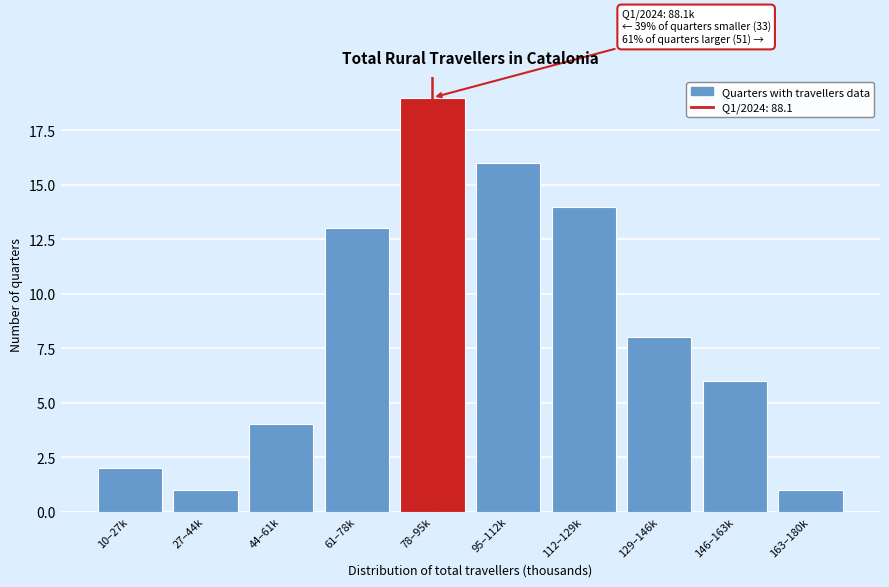

Reading left to right, transcribe all the data shown in this chart.

2	1	4	13	19	16	14	8	6	1